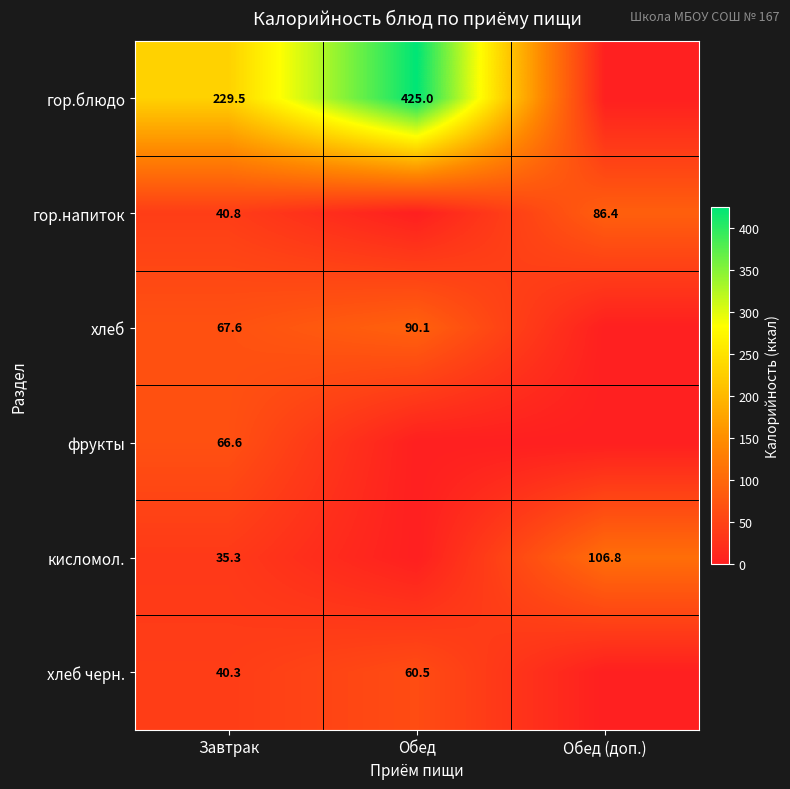

Is the value of хлеб at Завтрак greater than the value of гор.напиток at Обед (доп.)?

No